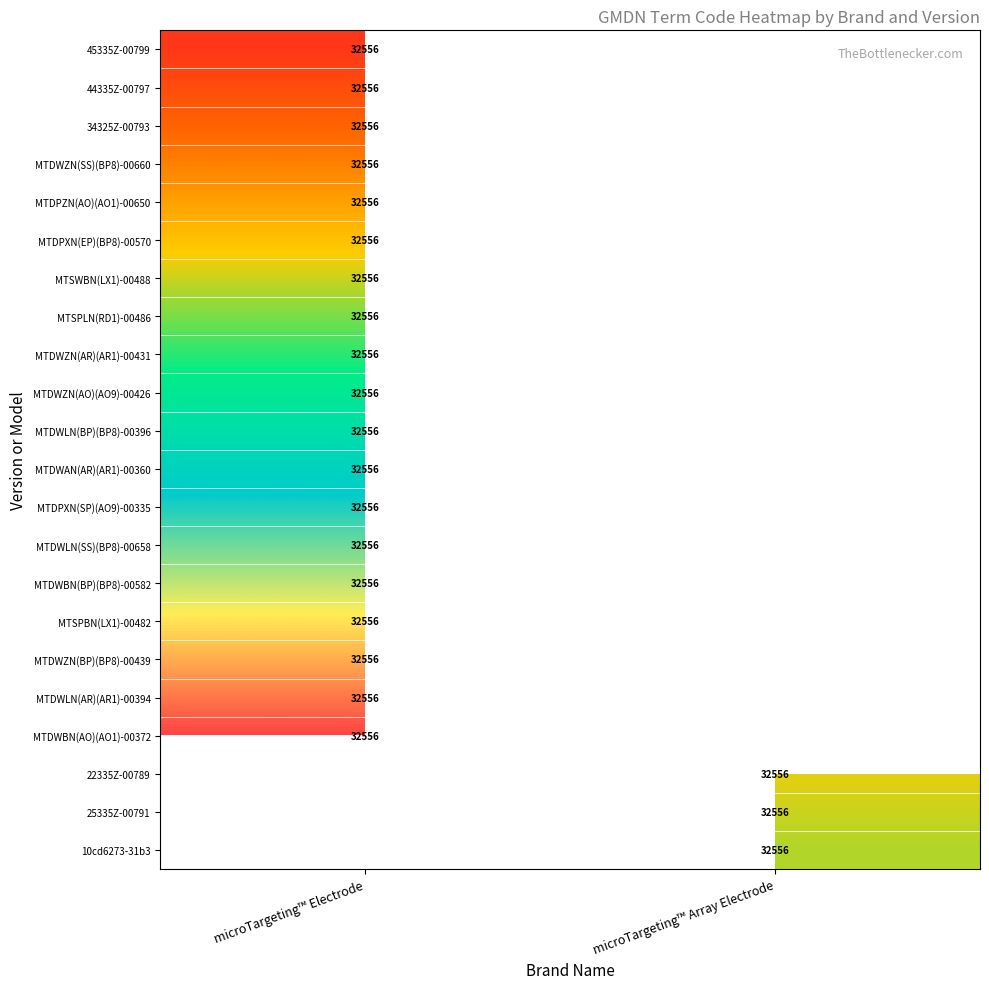

At how many categories does at least one series exceed 0?

2